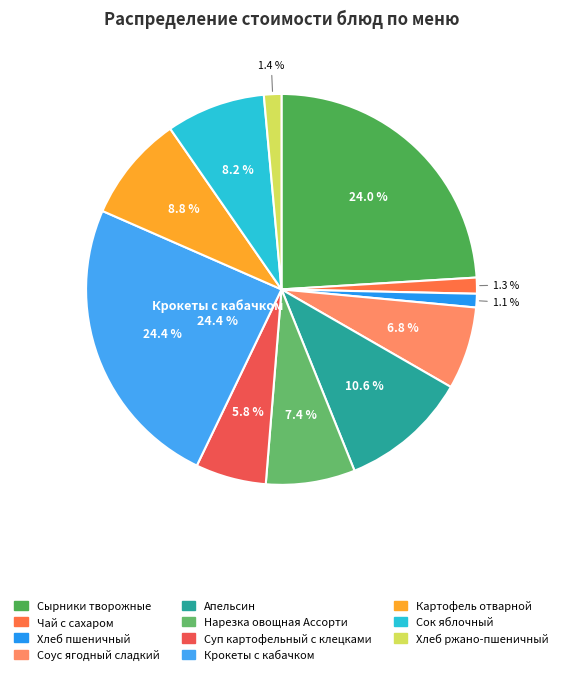

Is there any slice that represents more than half of the pie?

No